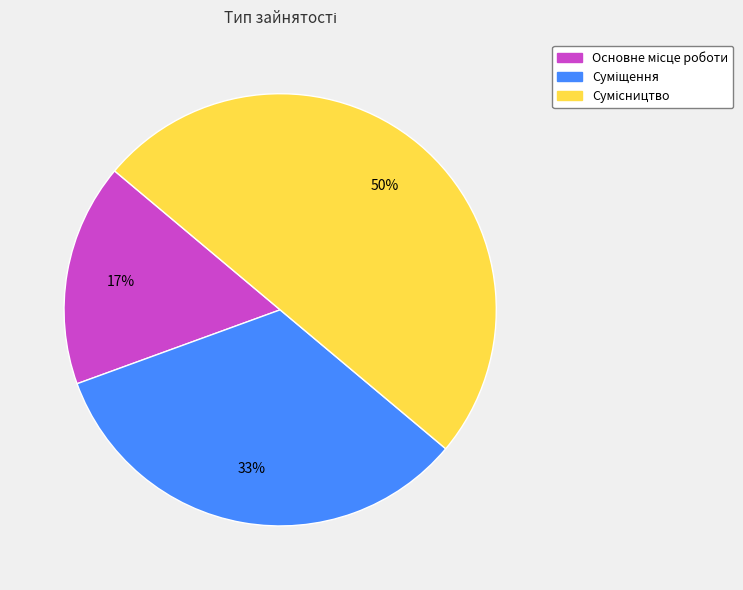

To the nearest percent, what is the average slice percentage?

33%